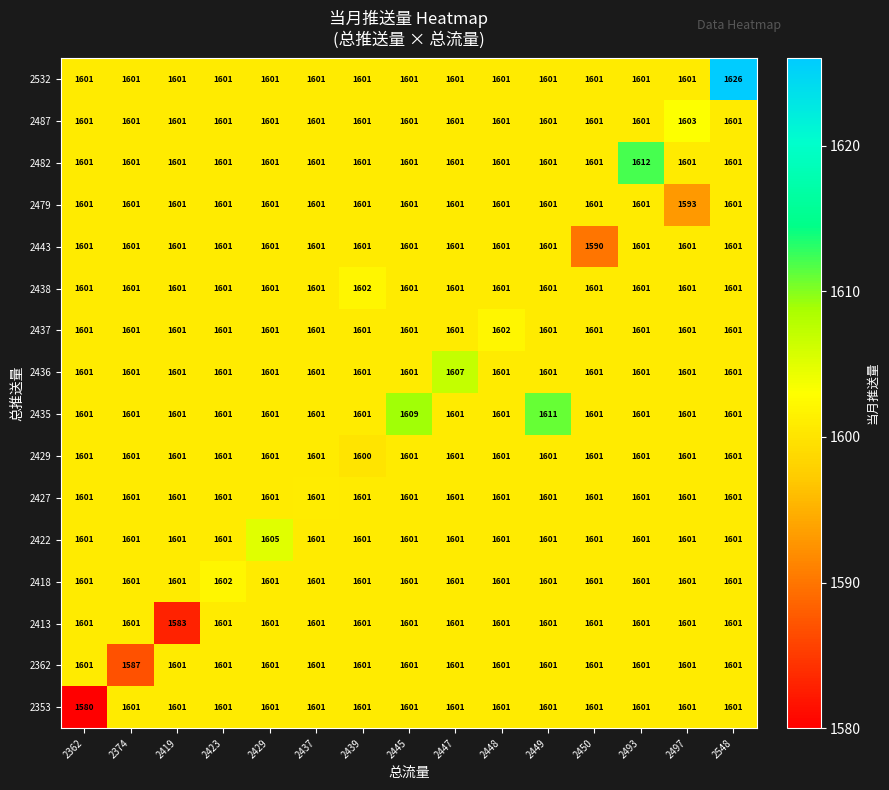

What is the difference between the highest and lowest values at 2439?

2